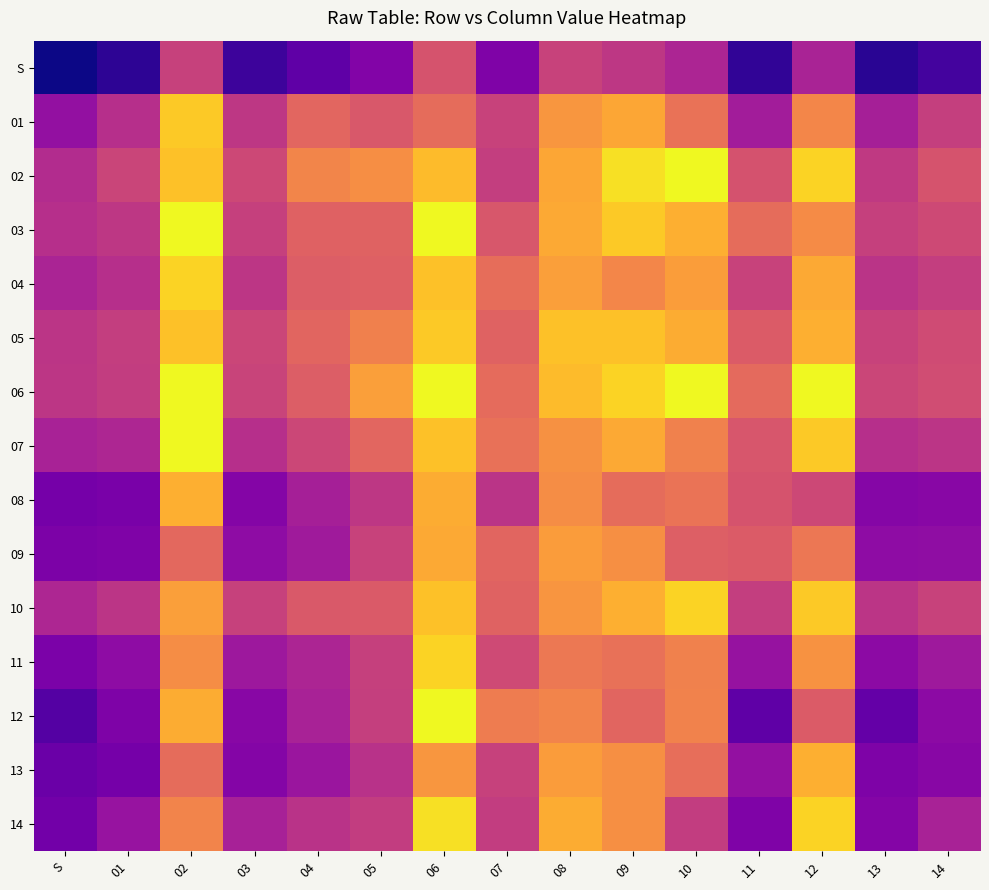

How many distinct data groups are displayed?

15